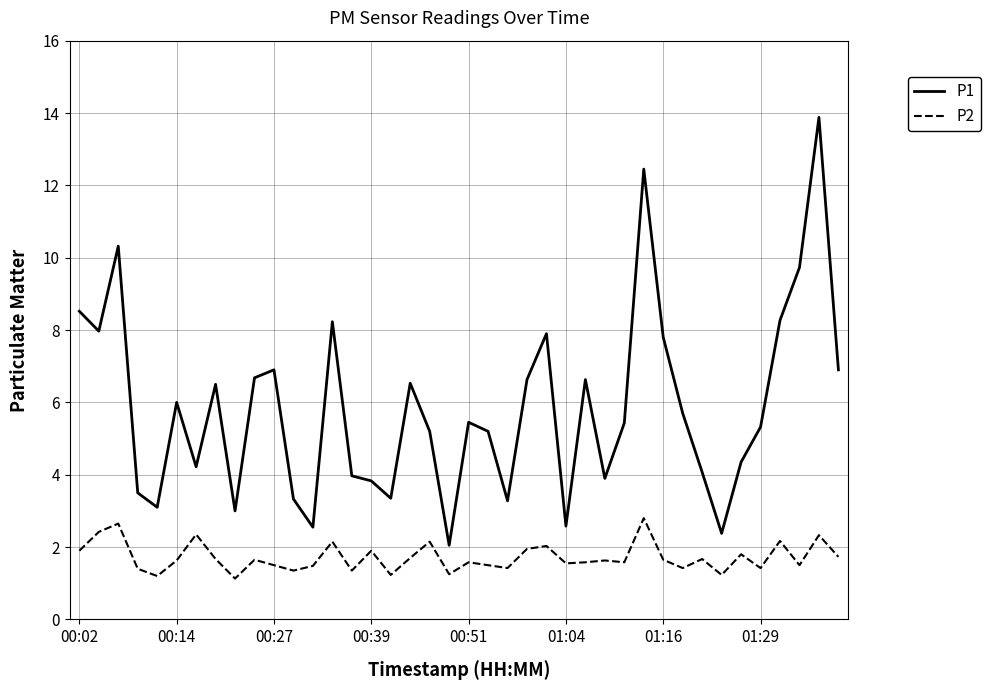

What is the maximum value shown in the chart?

13.9